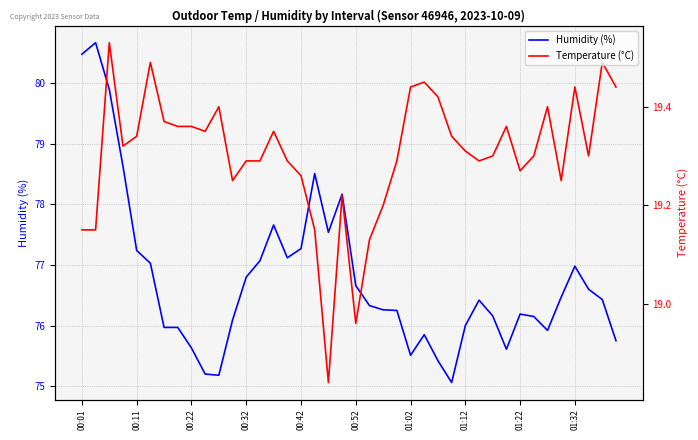

Count the number of data series in this chart.

2